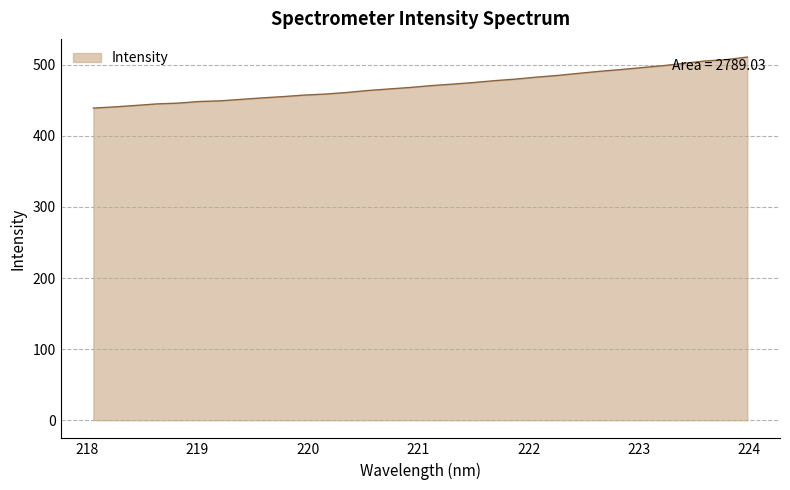

Does the chart have visible grid lines?

Yes